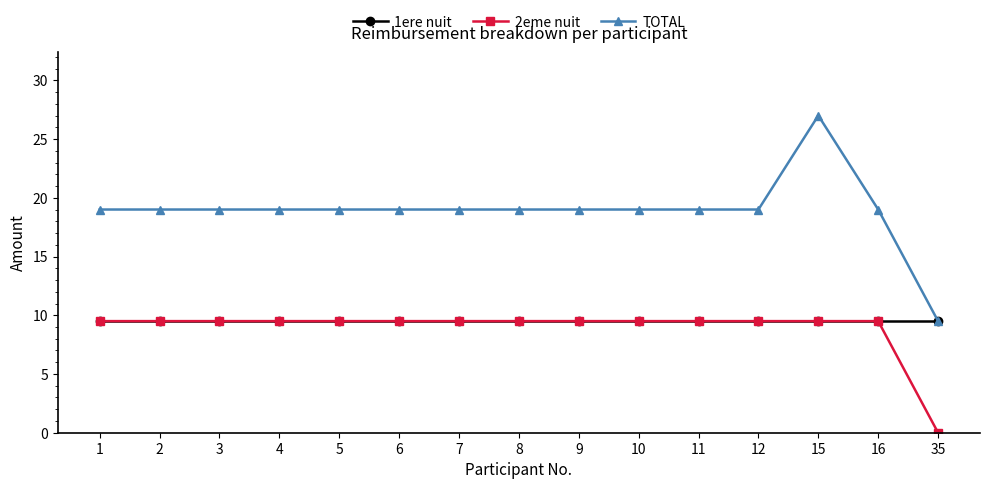

What is the average value of the TOTAL series?

18.9